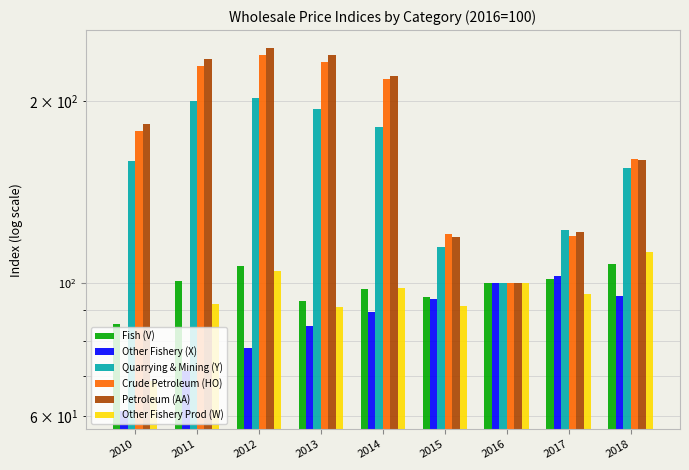

Is it true that Other Fishery Prod (W) equals 98.1 at 2014?

True